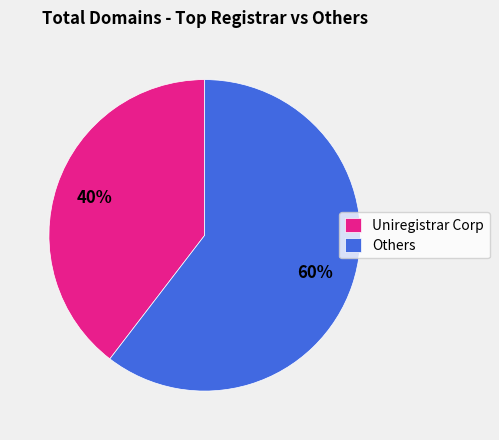

What percentage is the Others slice, to the nearest percent?

60%